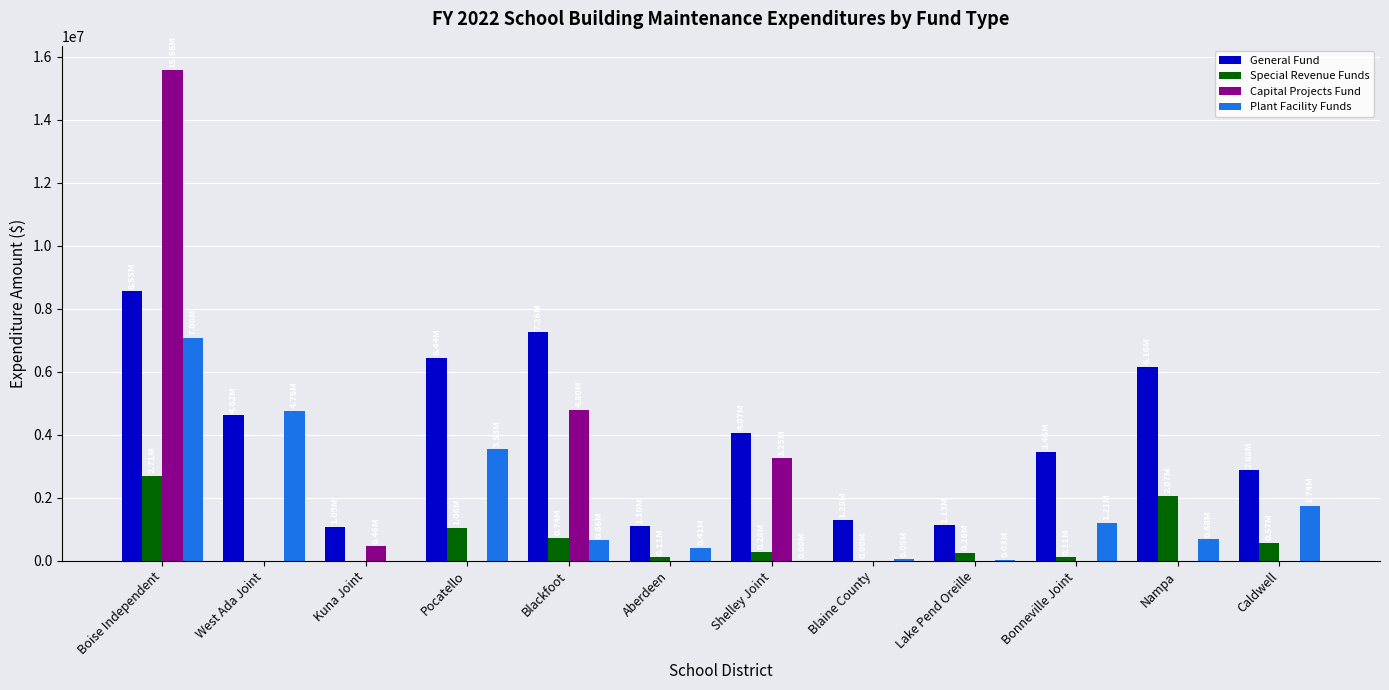

Are the bars grouped side by side (vs. stacked)?

Yes